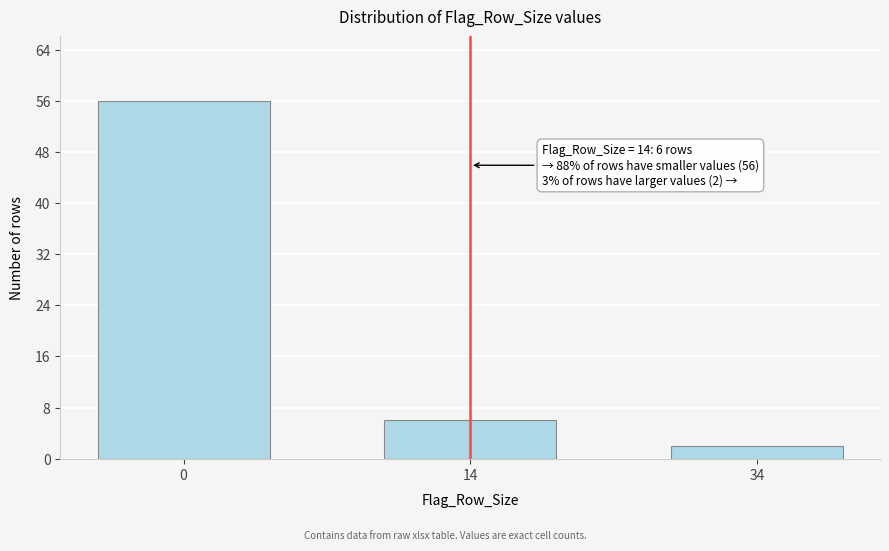

Reading left to right, list all the values displayed in this chart.

0=56	14=6	34=2